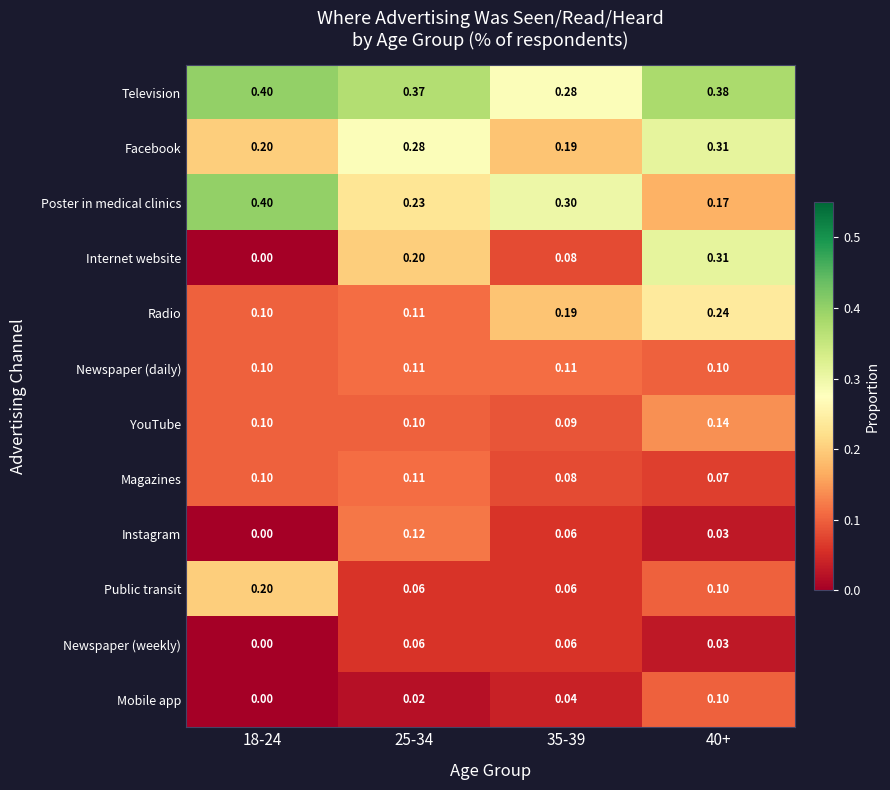

Between 25-34 and 35-39, which series saw the biggest shift?

Internet website